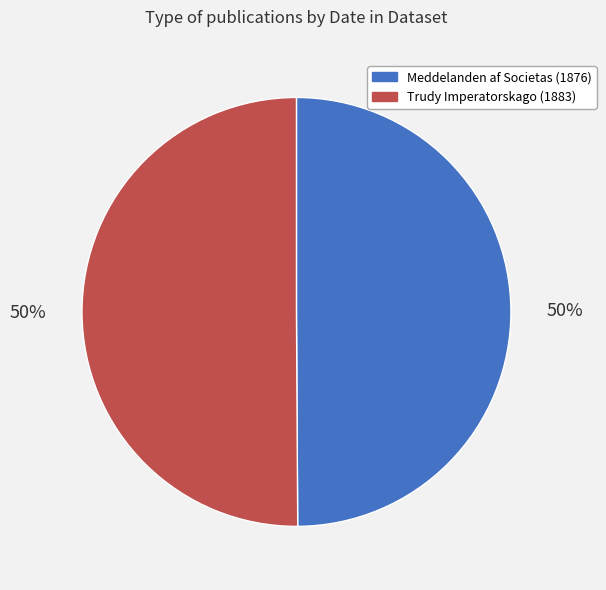

Count the number of slices in the pie.

2